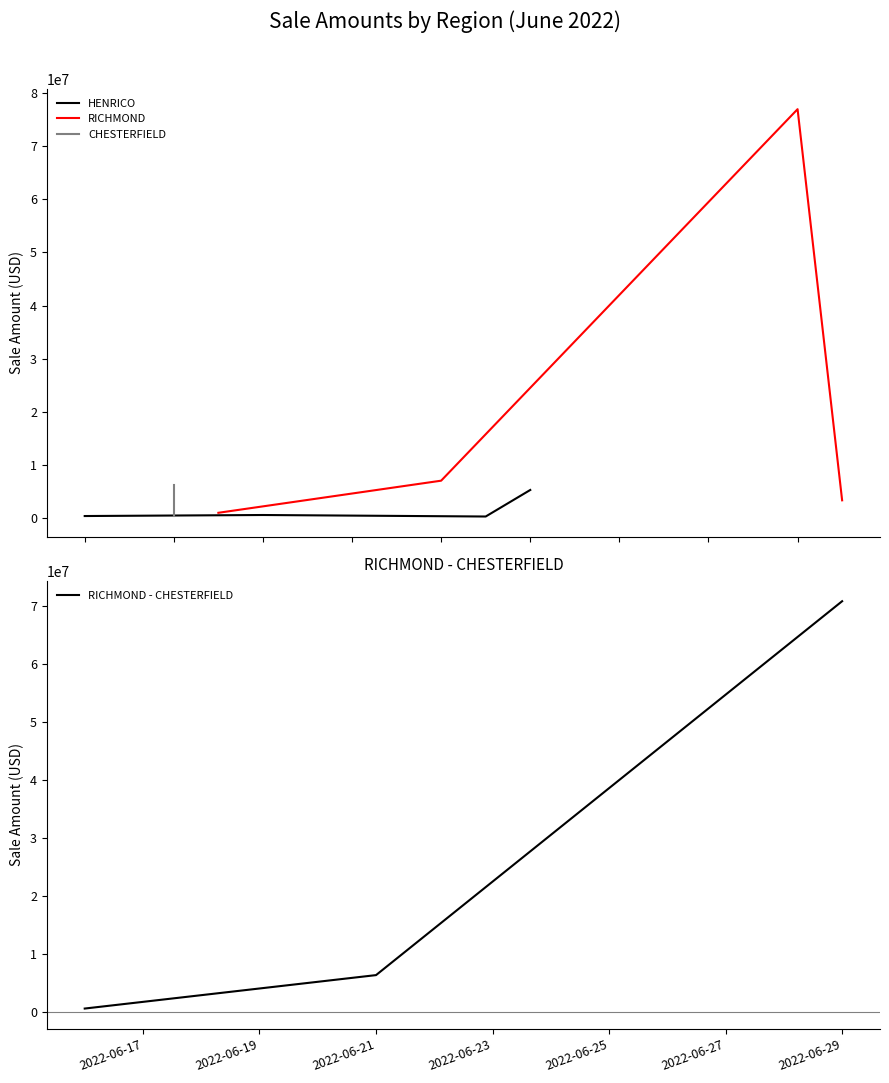

How many values in the CHESTERFIELD series are below 625000?

2